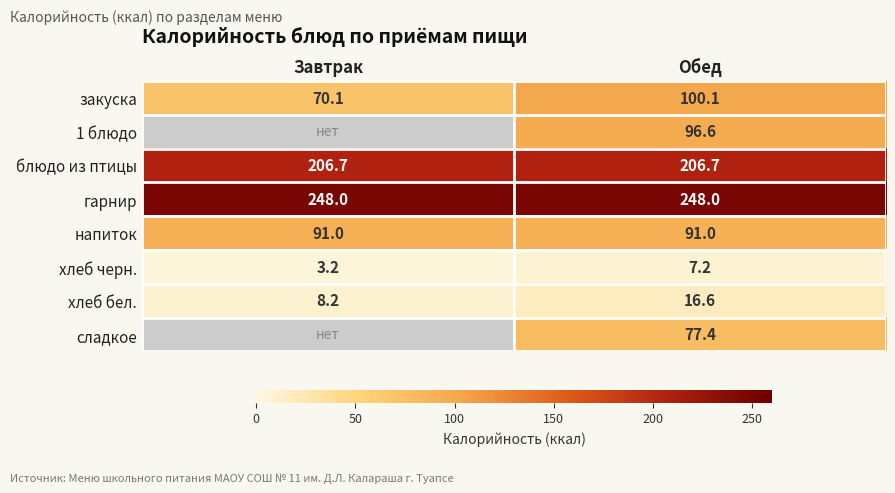

What is the highest value of the хлеб бел. series?

16.6